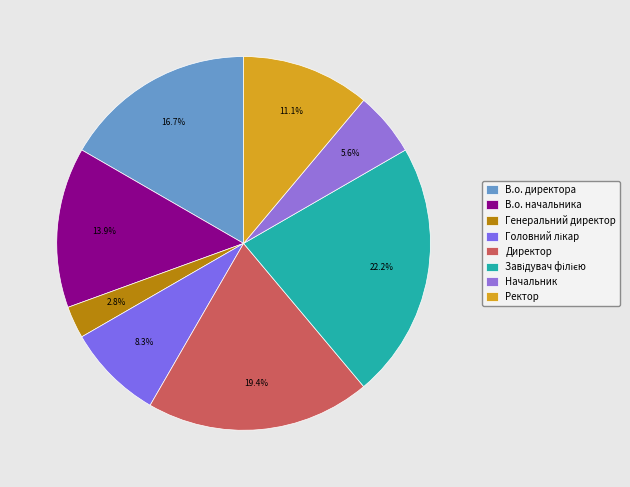

Does any single category account for the majority?

No